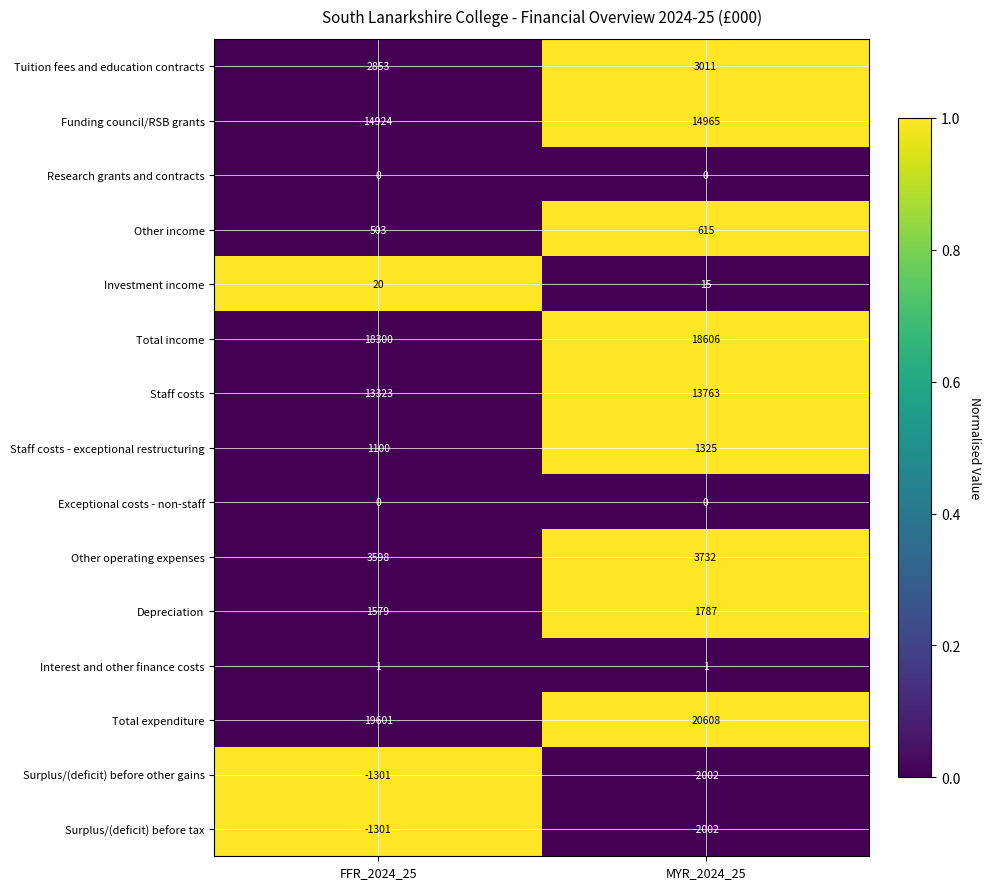

Which series has the largest total across all categories?

Total expenditure